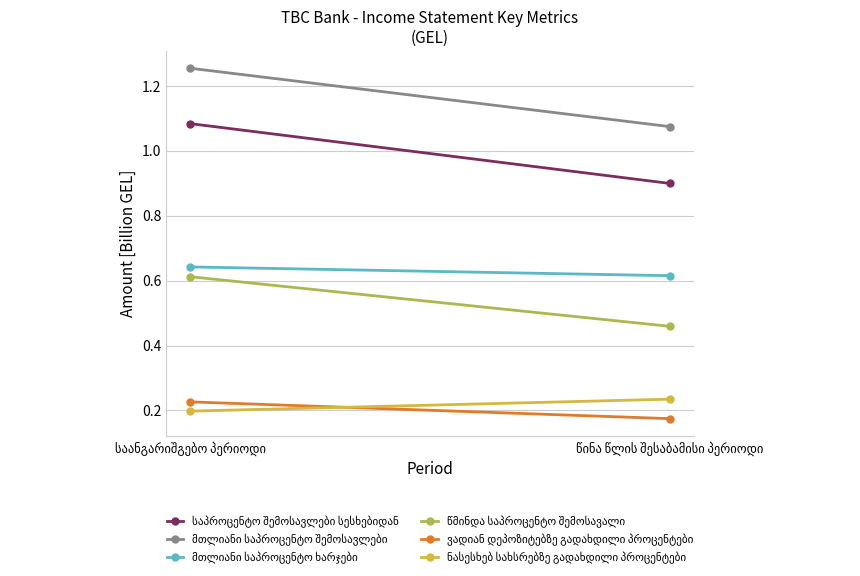

The value of მთლიანი საპროცენტო შემოსავლები at წინა წლის შესაბამისი პერიოდი is 0.7. True or false?

False